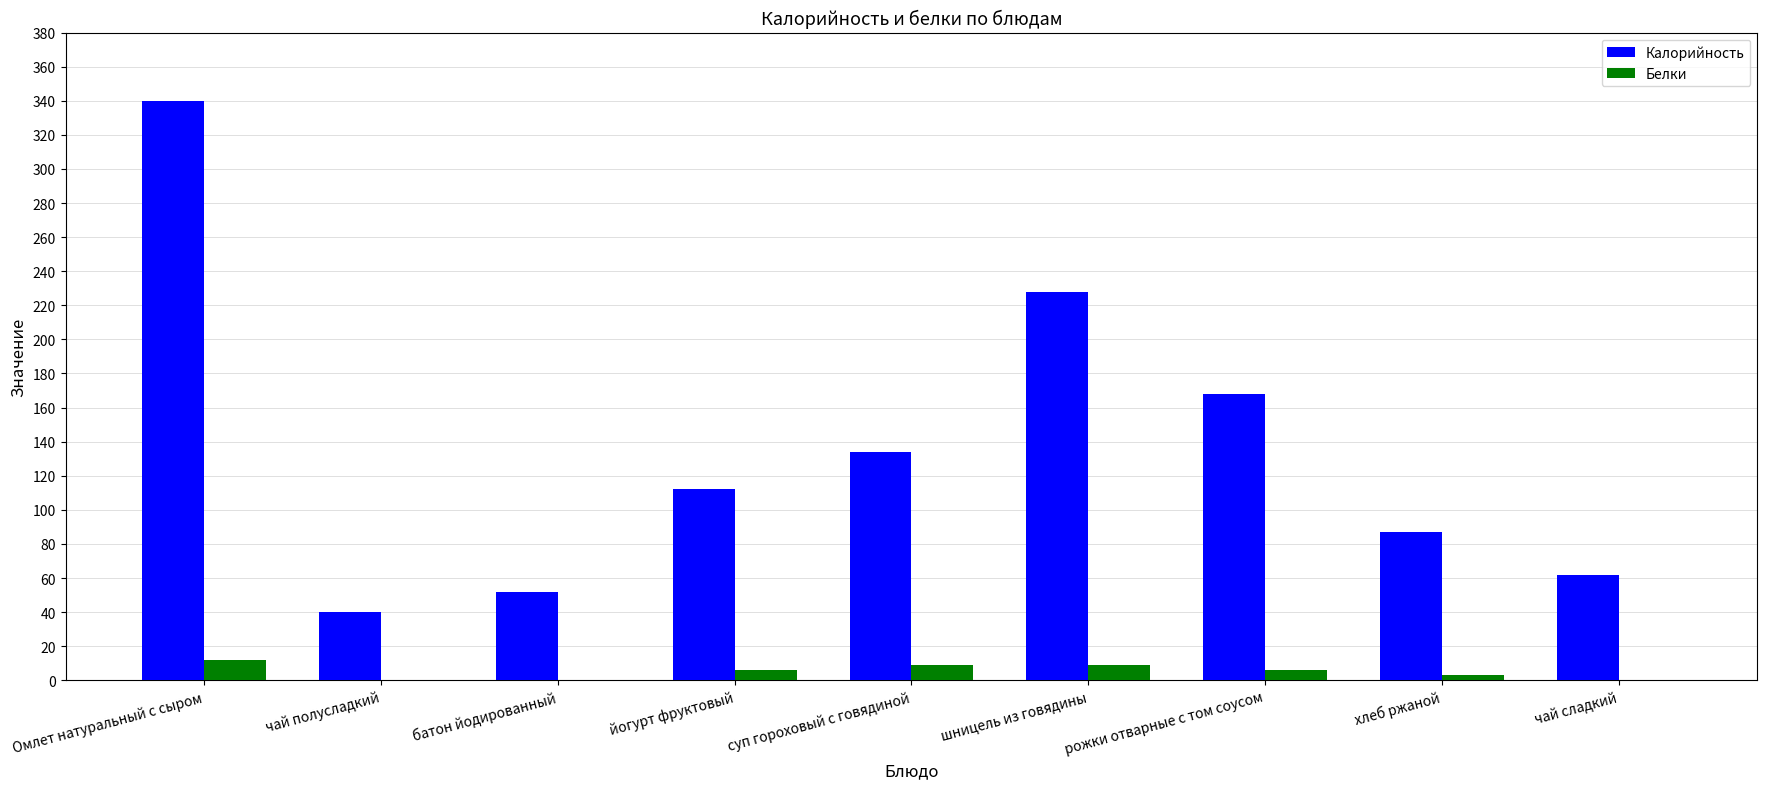

Is it true that Калорийность equals 62 at чай сладкий?

True